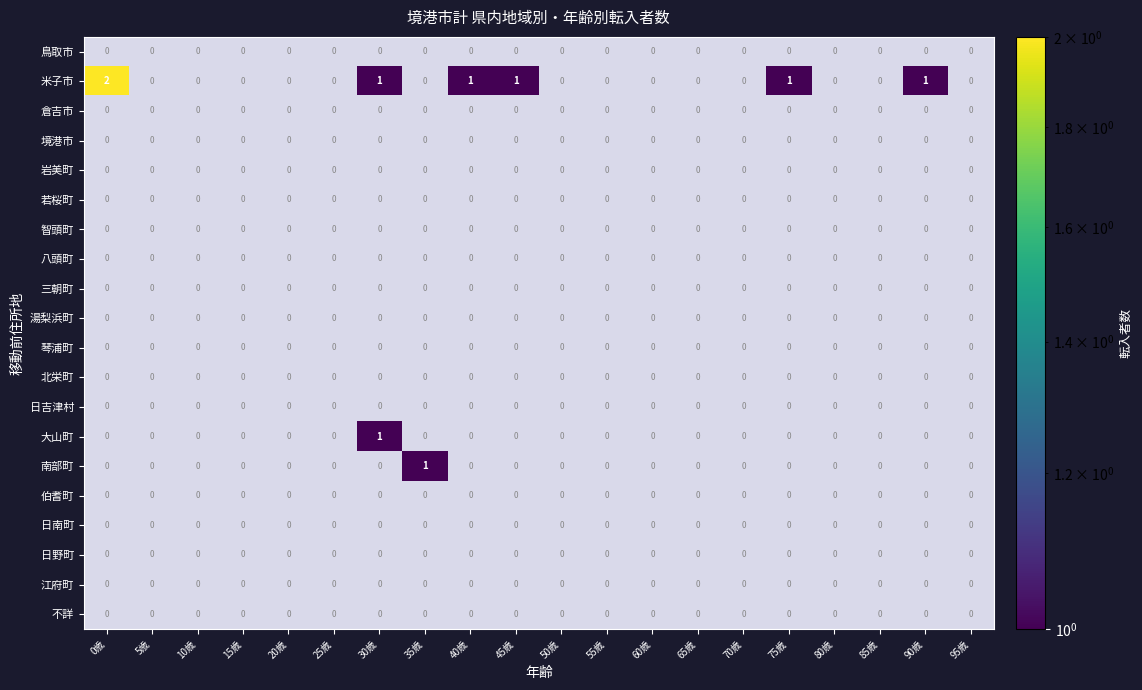

Rank the categories by 岩美町 value from highest to lowest.

0歳, 5歳, 10歳, 15歳, 20歳, 25歳, 30歳, 35歳, 40歳, 45歳, 50歳, 55歳, 60歳, 65歳, 70歳, 75歳, 80歳, 85歳, 90歳, 95歳